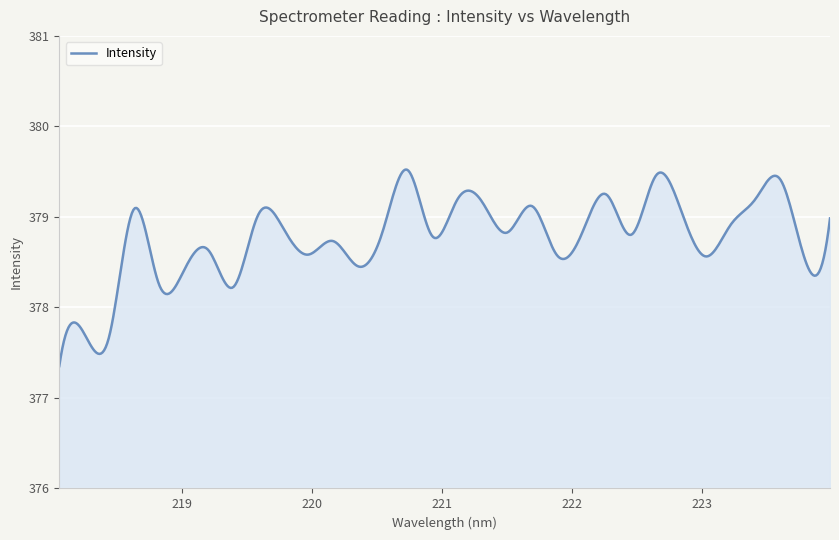

What is the difference between the maximum and minimum values?

2.2